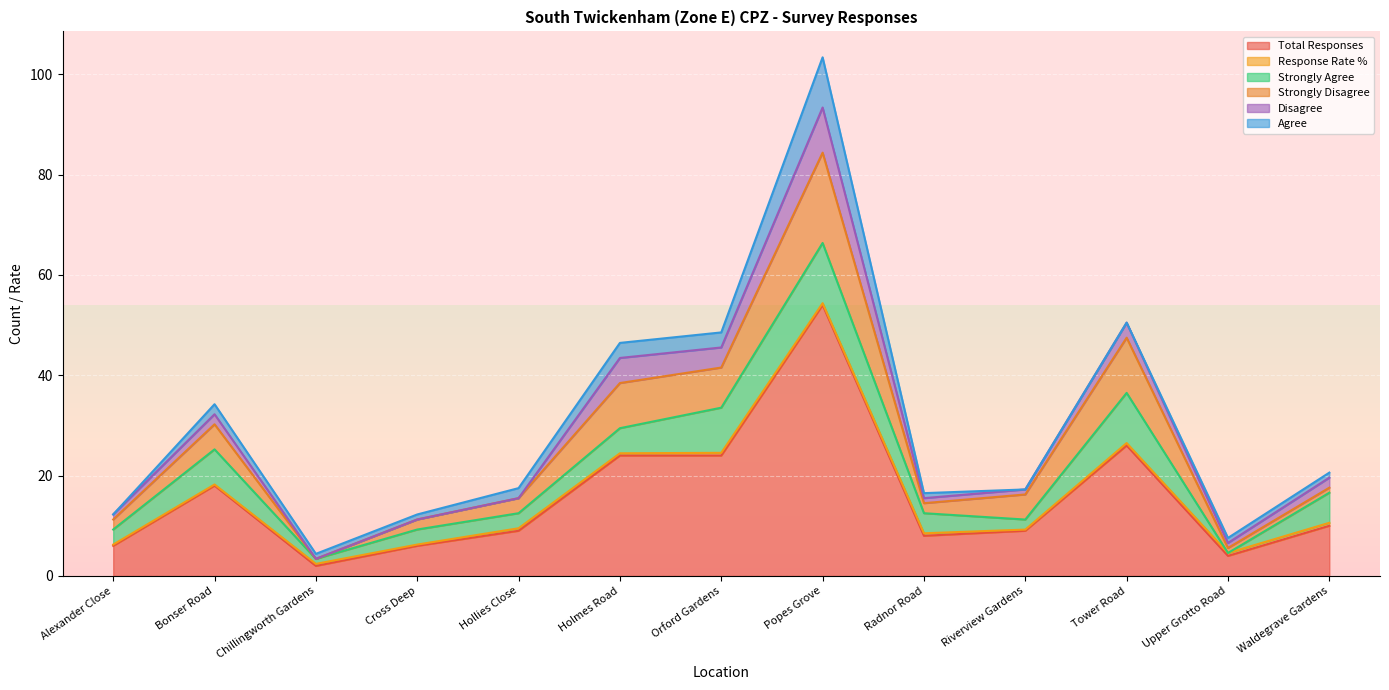

What is the maximum value shown in the chart?

54.0